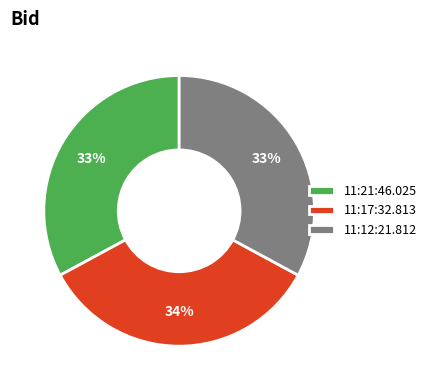

How many slices are in this pie chart?

3